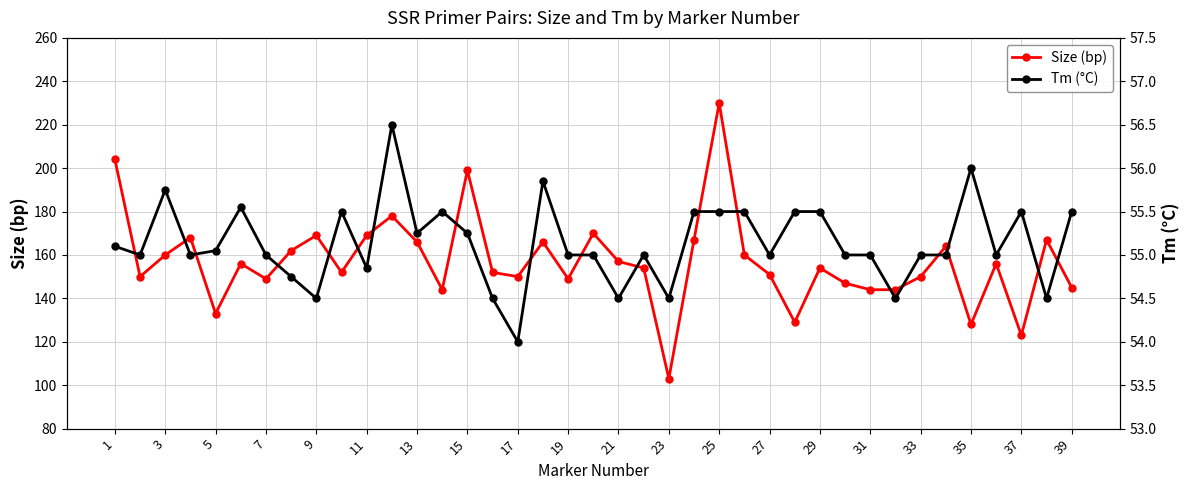

Is it true that Size (bp) equals 256 at 13?

False